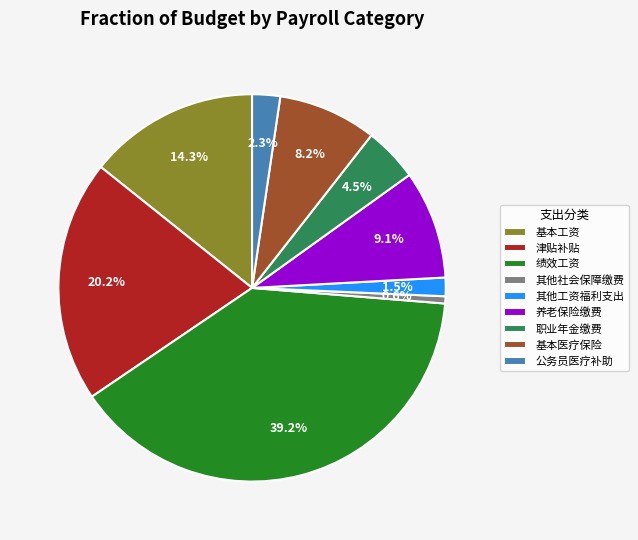

Is 养老保险缴费 the majority of the pie?

No